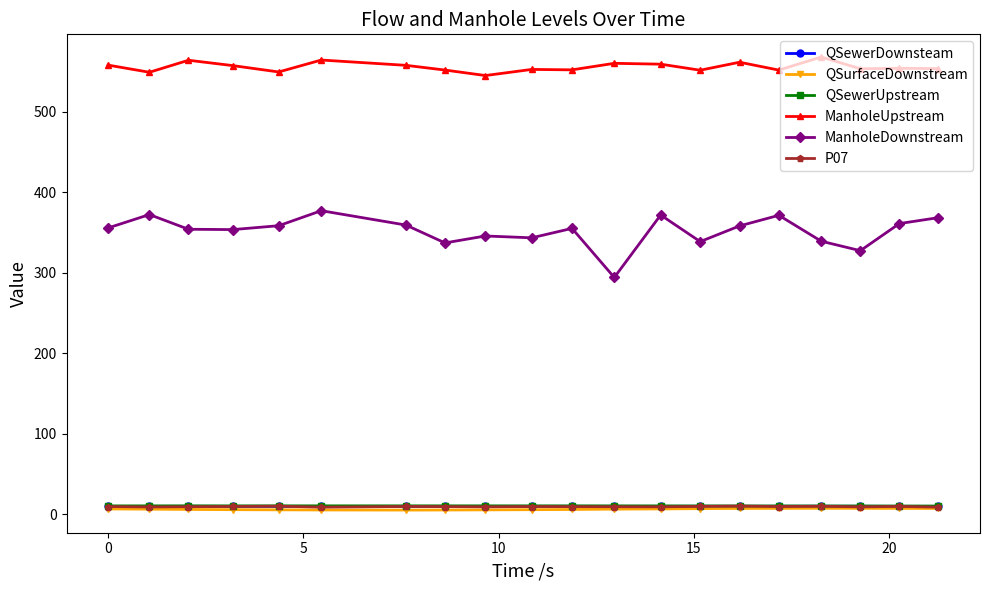

What is the value of the ManholeUpstream point at the 19th from the left?

553.7